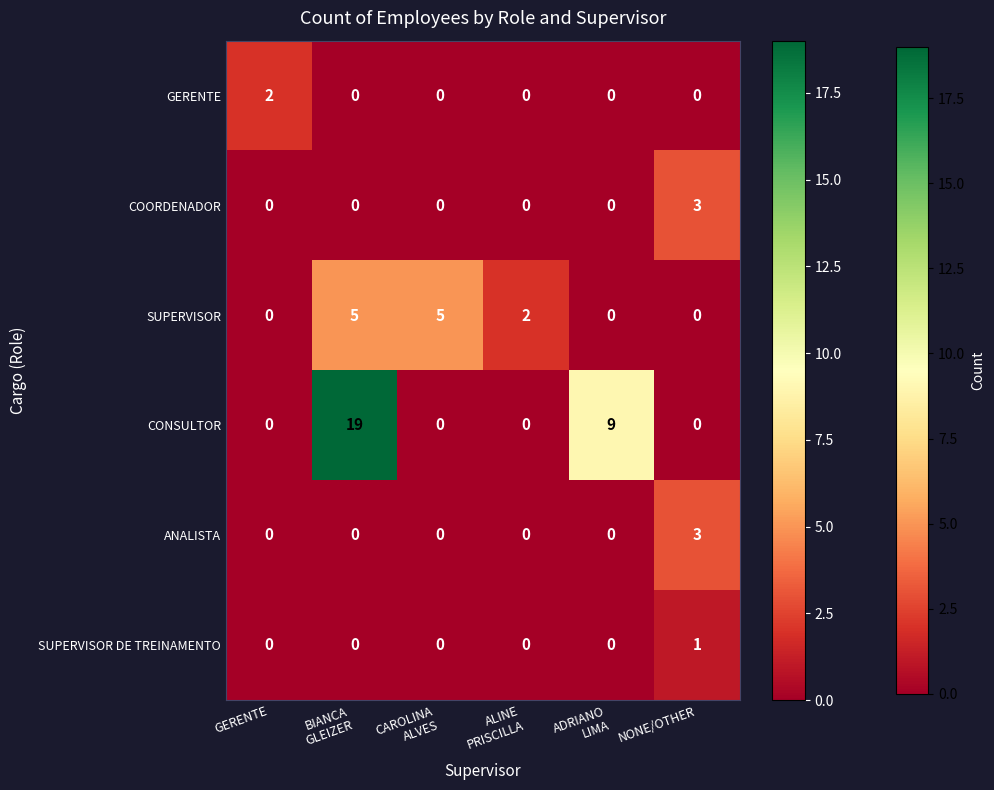

How many GERENTE values are between 0 and 1?

5